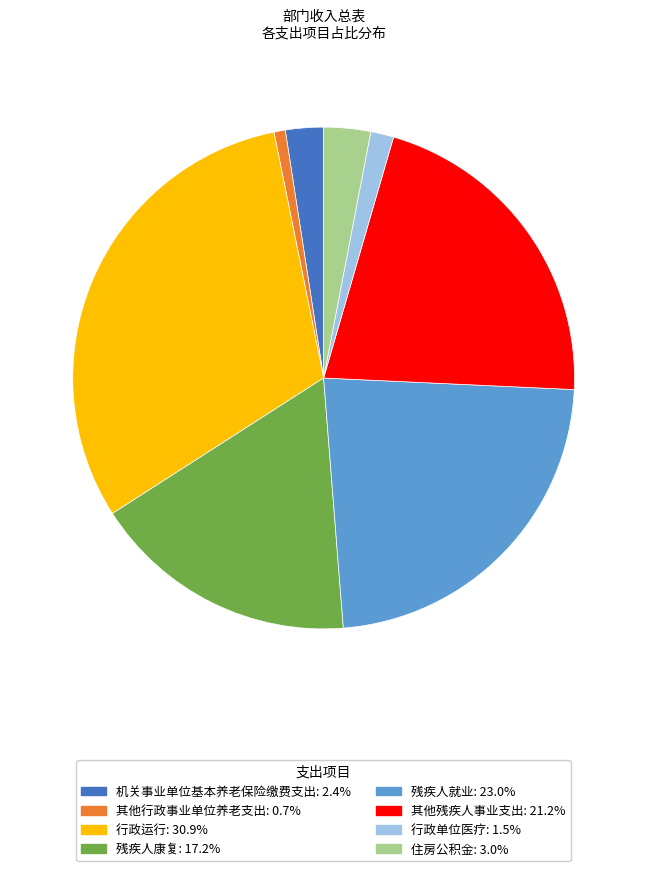

Does any single category account for the majority?

No